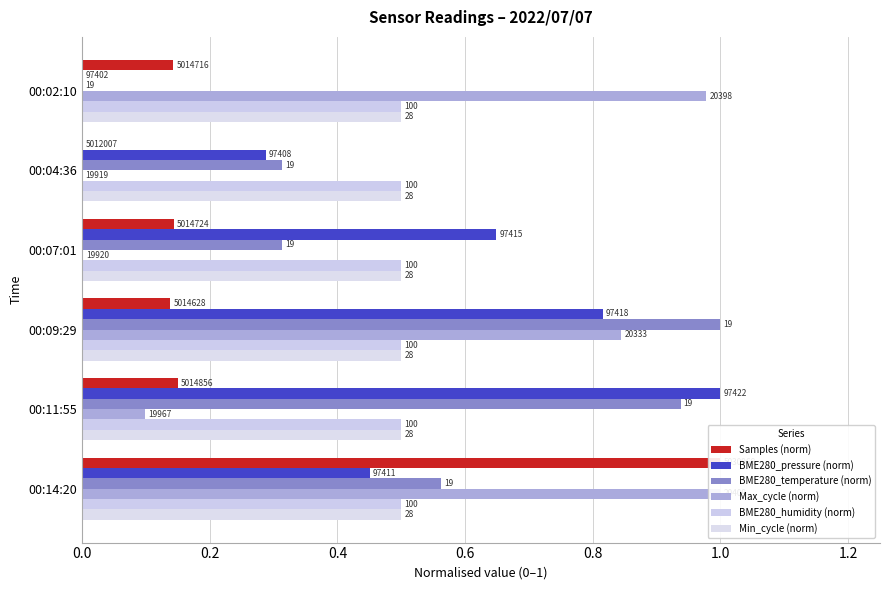

What are all the series names shown in the legend?

Samples (norm), BME280_pressure (norm), BME280_temperature (norm), Max_cycle (norm), BME280_humidity (norm), Min_cycle (norm)